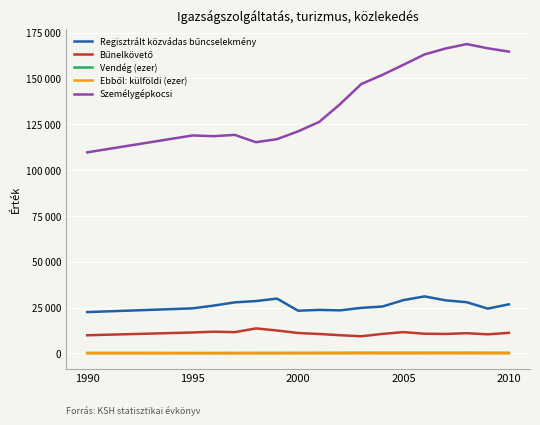

At how many categories does at least one series exceed 168224?

1